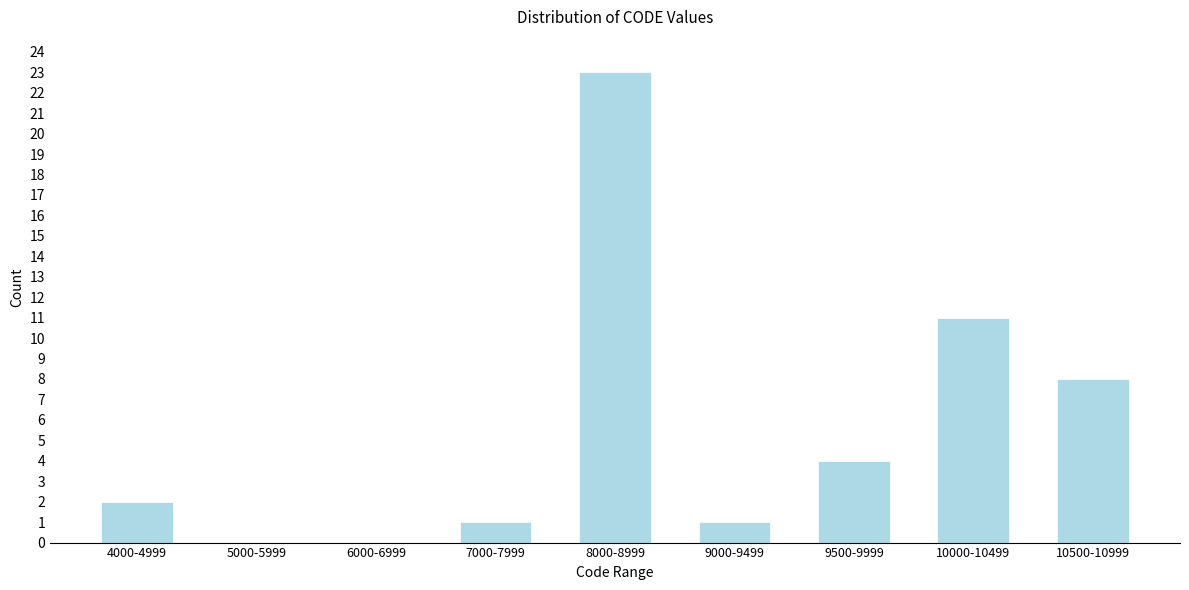

Reading right to left, what are all the values shown in this chart?

10500-10999=8	10000-10499=11	9500-9999=4	9000-9499=1	8000-8999=23	7000-7999=1	6000-6999=0	5000-5999=0	4000-4999=2